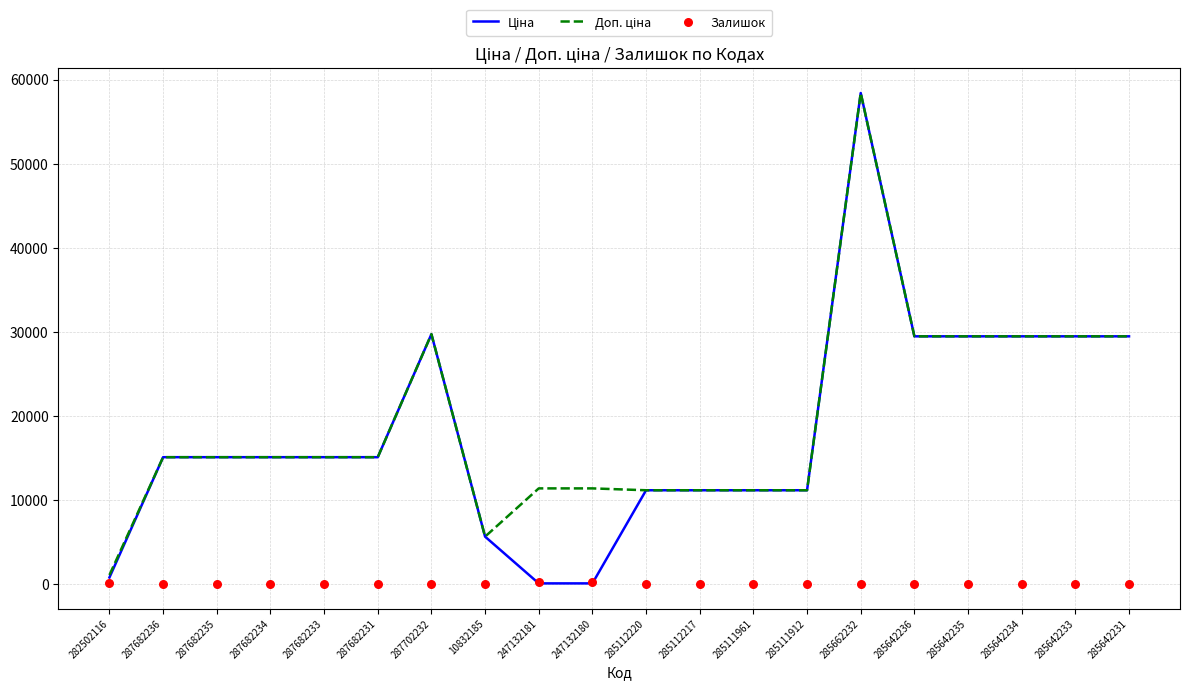

Which series reaches the minimum Y coordinate?

Залишок